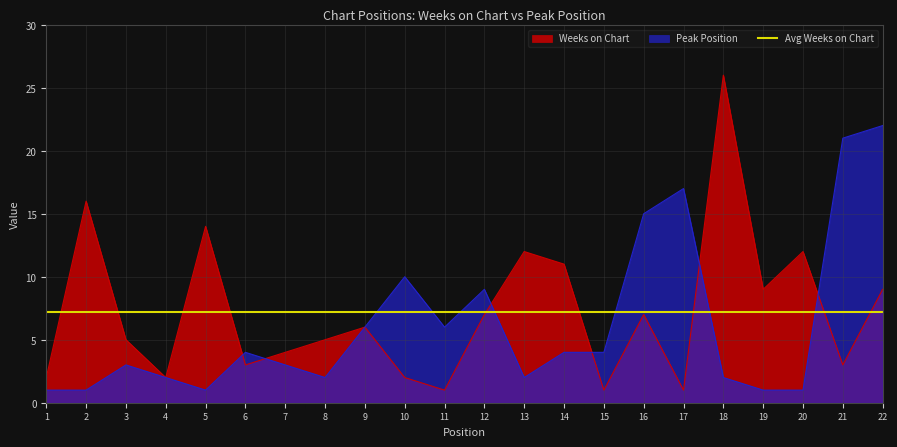

At which label is Weeks on Chart closest to 13?

5